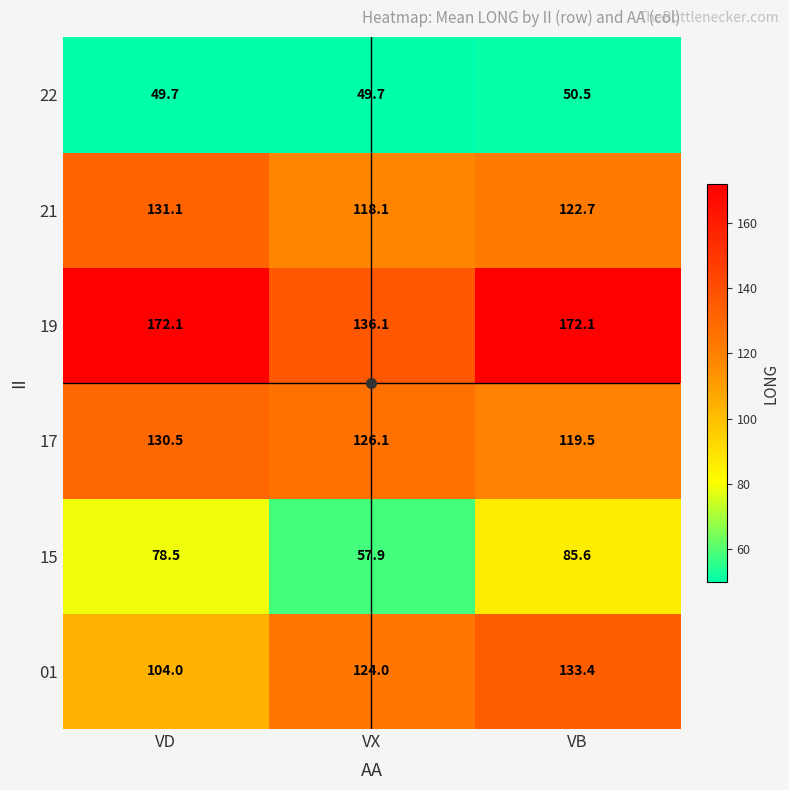

At how many categories does at least one series exceed 78?

3